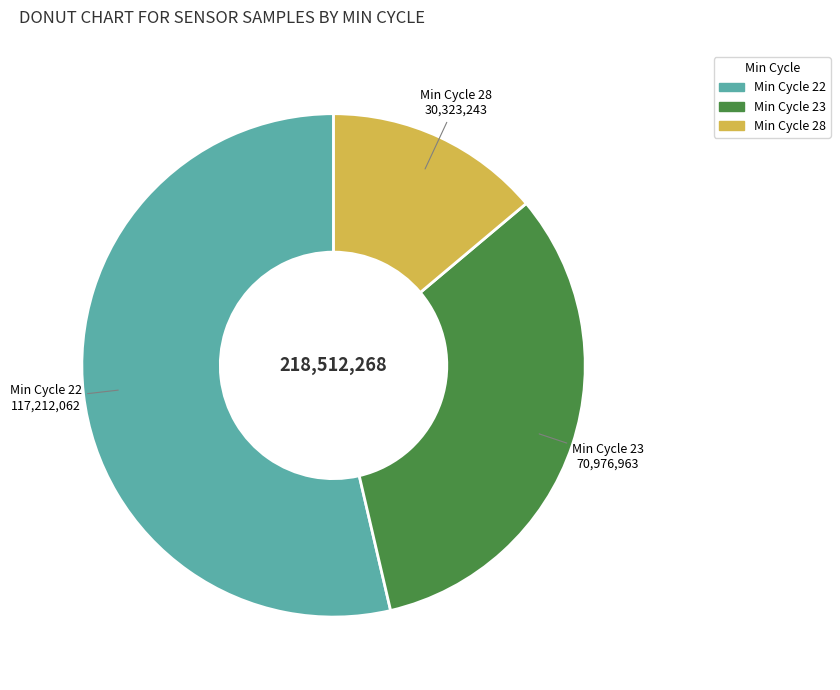

Is the sum of Min Cycle 23 and Min Cycle 28 greater than half?

No